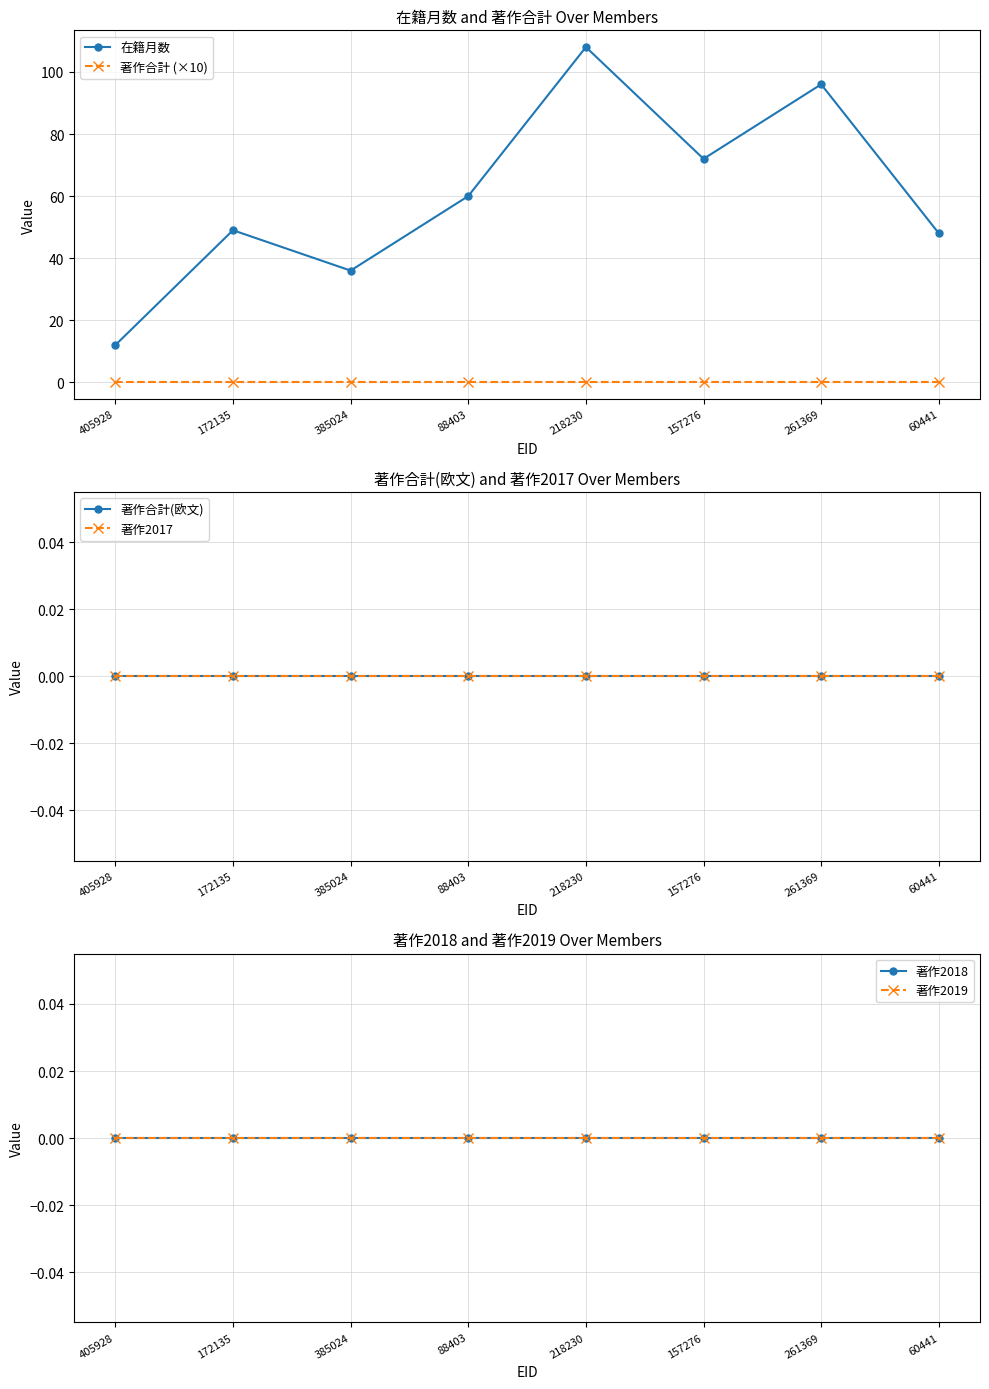

Is the value of 著作2018 at 405928 greater than the value of 在籍月数 at 172135?

No